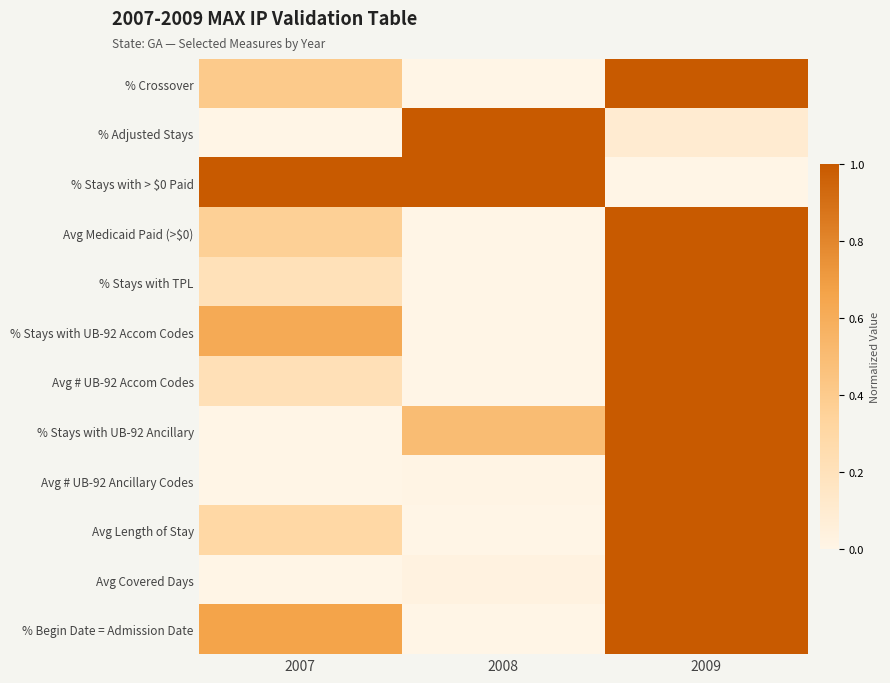

Which series has the largest total across all categories?

% Stays with > $0 Paid